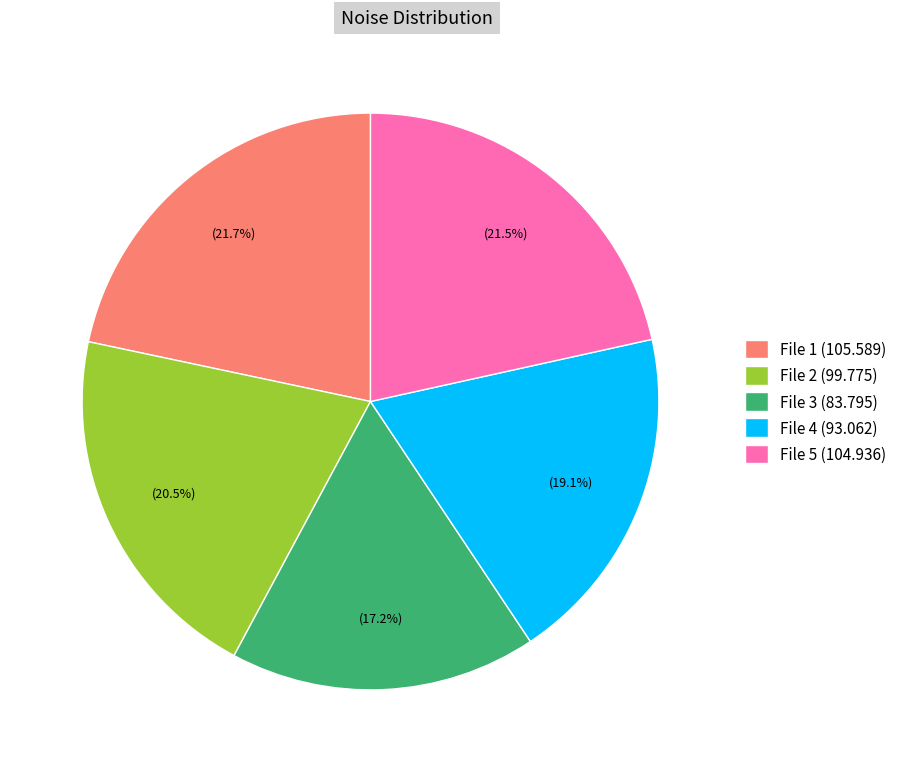

Is File 4 (93.062) the majority of the pie?

No